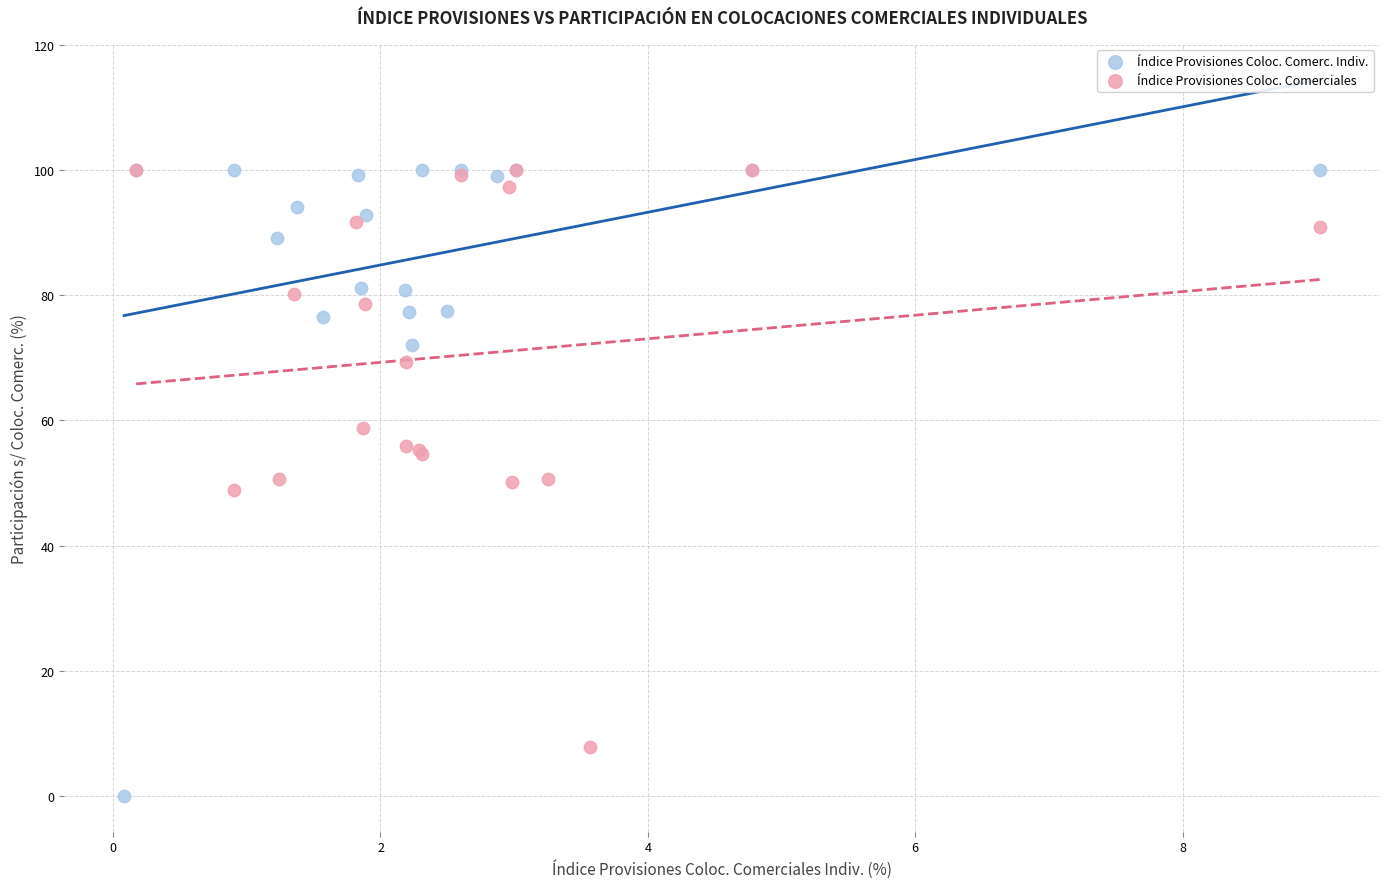

Which series reaches the minimum Y coordinate?

Índice Provisiones Coloc. Comerc. Indiv.